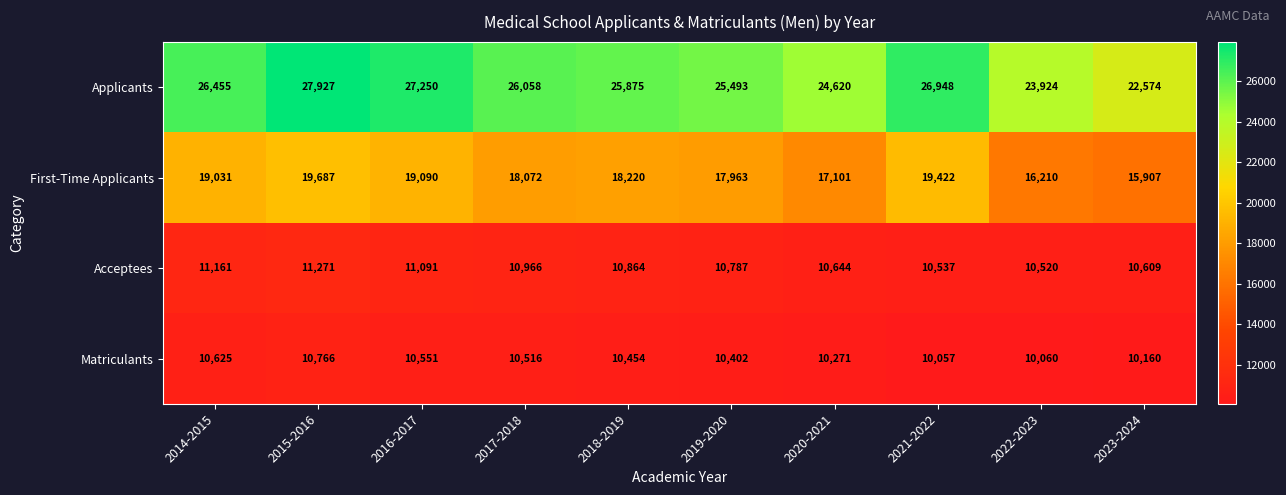

At which category is the sum across all series the highest?

2015-2016